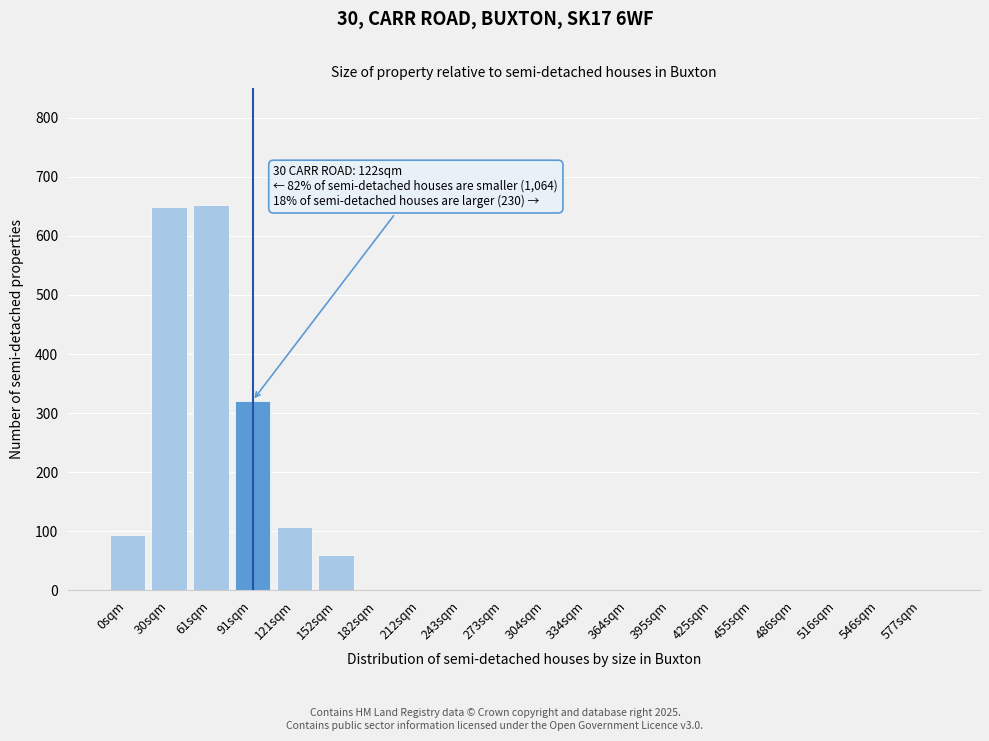

Which has a higher value, 91sqm or 212sqm?

91sqm